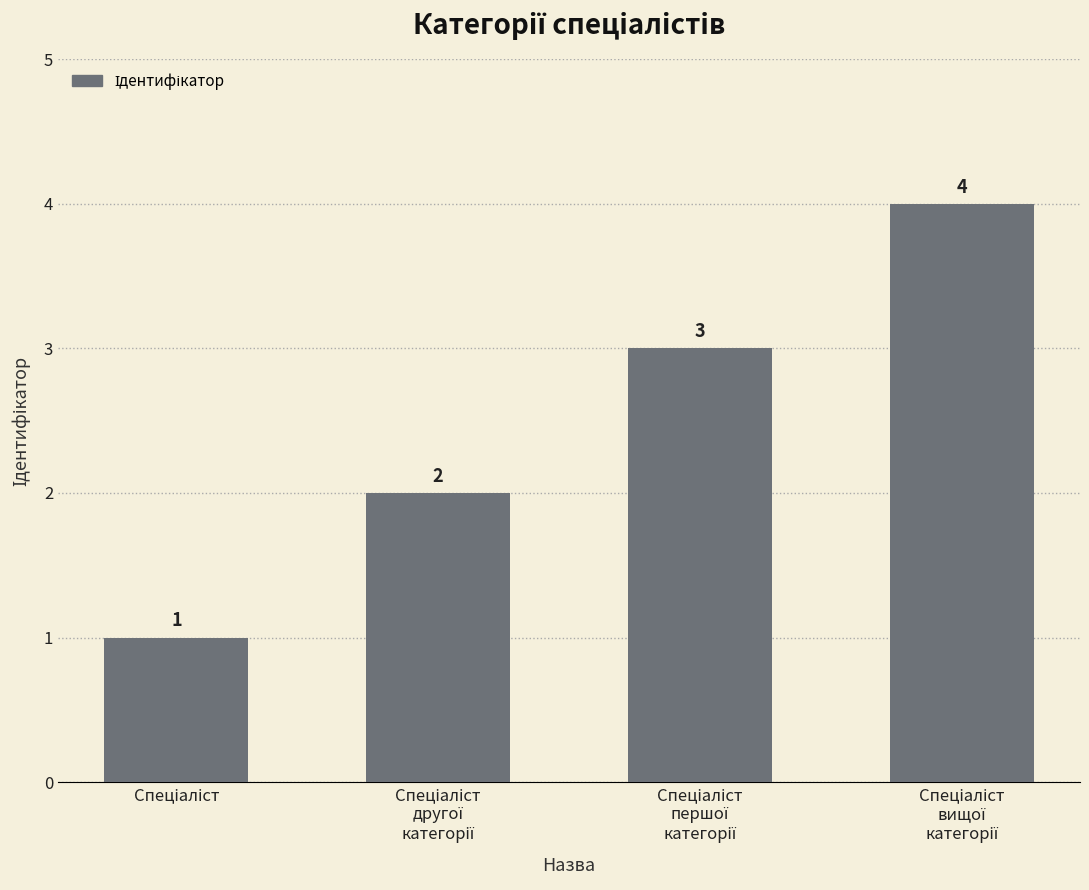

What is the maximum value shown in the chart?

4